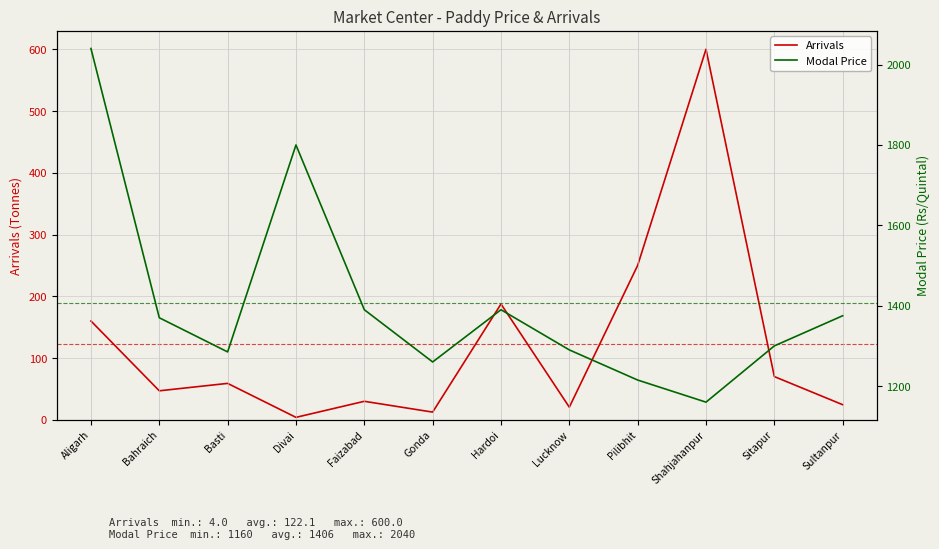

Reading right to left, list all the values displayed in this chart.

Arrivals: 24.5	70.0	600.0	250.0	20.5	187.5	12.5	30.0	4.0	59.0	47.0	160.0
Modal Price: 1375.0	1300.0	1160.0	1215.0	1290.0	1390.0	1260.0	1390.0	1800.0	1285.0	1370.0	2040.0